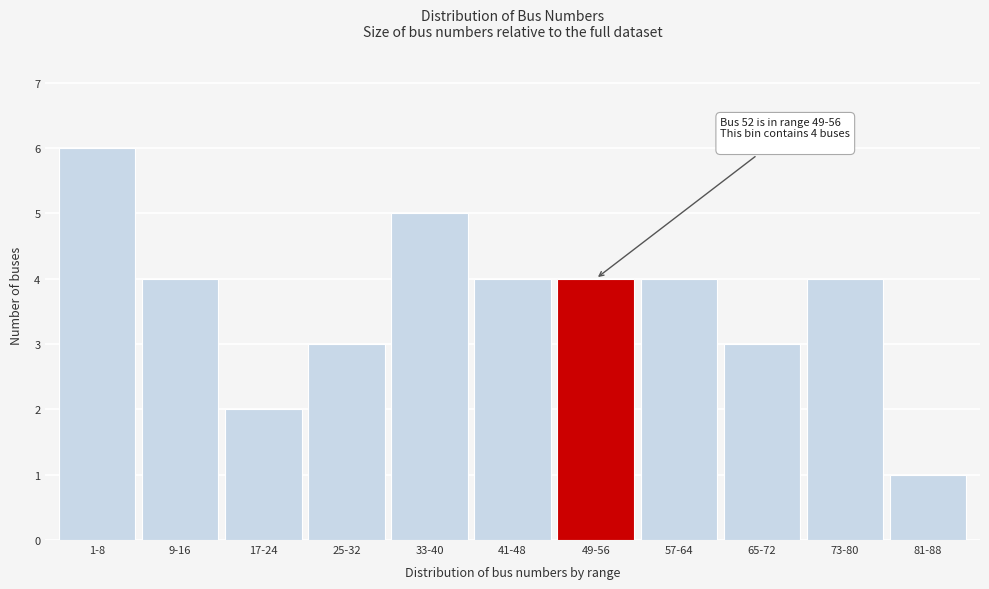

Reading right to left, transcribe all the data shown in this chart.

81-88=1	73-80=4	65-72=3	57-64=4	49-56=4	41-48=4	33-40=5	25-32=3	17-24=2	9-16=4	1-8=6